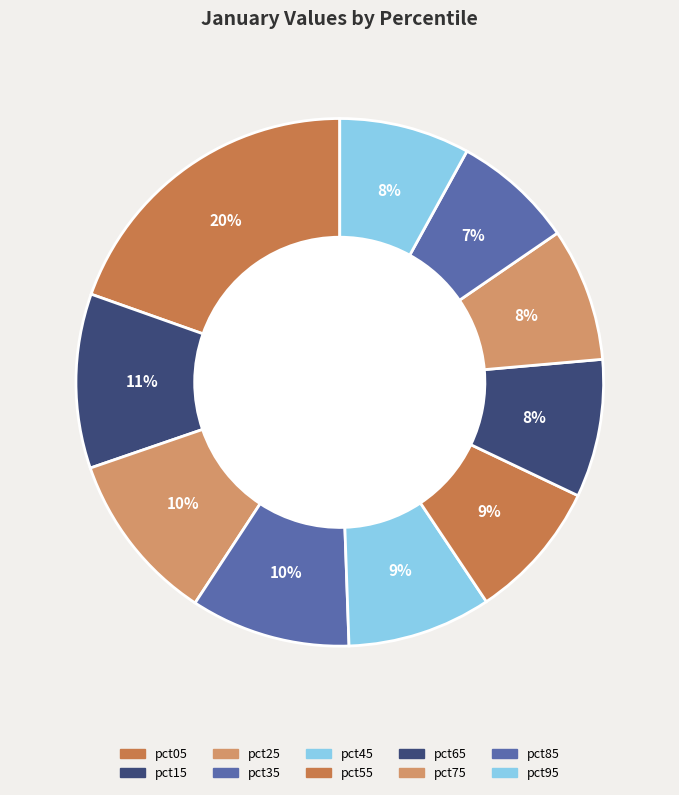

Combined, do pct95 and pct25 account for over 50%?

No